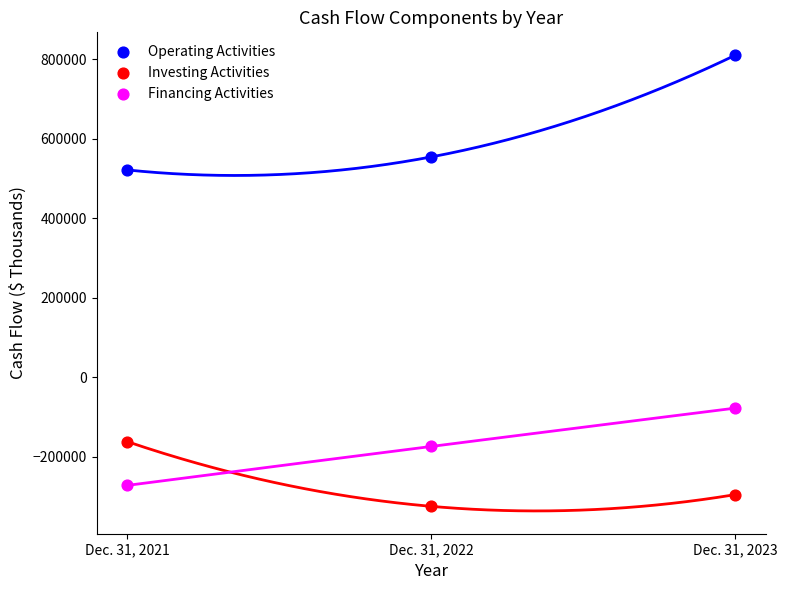

In the Investing Activities series, what Y value is closest to -243464?

-295350